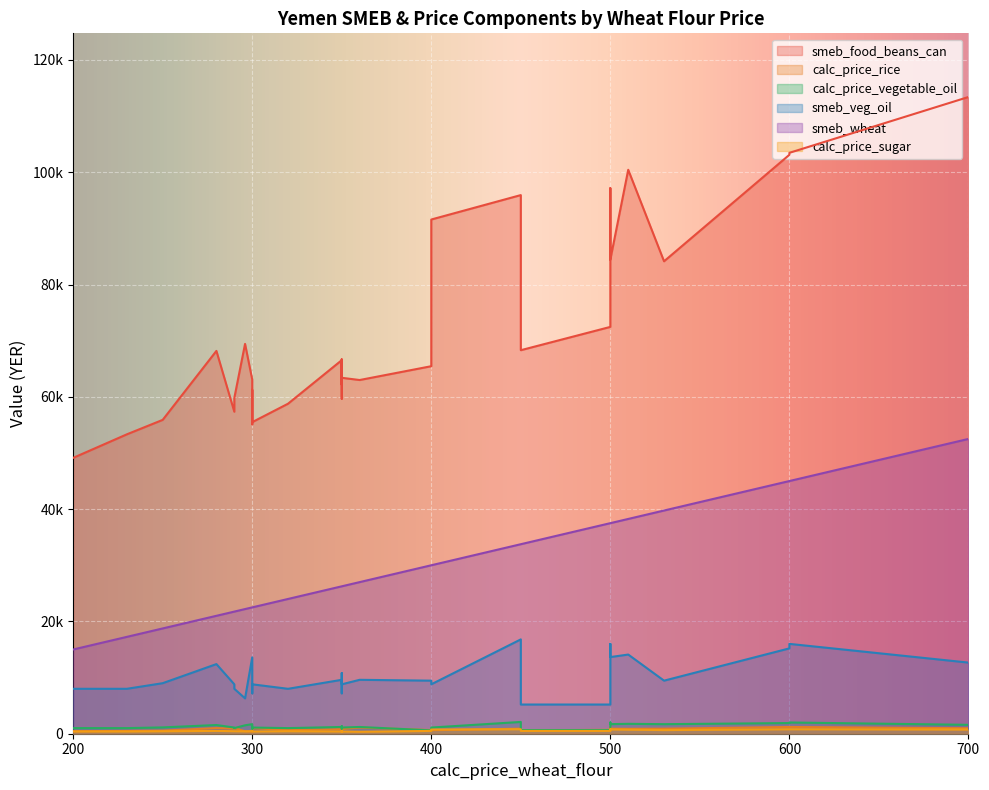

Reading left to right, what are all the values shown in this chart?

smeb_food_beans_can: 400=65450.0	530=84136.5	350=62175.0	290=57350.0	300=63090.0	360=62990.0	350=62805.0	400=91575.0	700=113392.0	500=72450.0	510=100430.0	450=95925.0	500=97162.5	600=103100.0	600=103450.0	450=68300.0	500=84427.0	500=92277.0	296=69425.0	280=68176.1	350=66670.0	350=66525.0	290=59785.0	300=55100.0	230=53320.0	250=55892.8	200=49125.0	320=58770.0	350=59660.0	300=59100.0	300=61250.0	300=55487.5	350=63385.0	350=66010.0
calc_price_rice: 400=650.0	530=900.0	350=1100.0	290=900.0	300=400.0	360=1100.0	350=1100.0	400=625.0	700=975.0	500=700.0	510=875.0	450=900.0	500=1200.0	600=1200.0	600=1200.0	450=600.0	500=900.0	500=800.0	296=438.0	280=1000.0	350=900.0	350=800.0	290=1000.0	300=850.0	230=500.0	250=550.0	200=450.0	320=650.0	350=900.0	300=1000.0	300=1000.0	300=1000.0	350=850.0	350=400.0
calc_price_vegetable_oil: 400=600.0	530=1700.0	350=1200.0	290=1100.0	300=1700.0	360=1200.0	350=1200.0	400=1100.0	700=1583.5	500=650.0	510=1762.5	450=2100.0	500=2000.0	600=1900.0	600=2000.0	450=650.0	500=1706.5	500=1844.0	296=1500.0	280=1550.0	350=1200.0	350=1200.0	290=1000.0	300=900.0	230=1000.0	250=1125.0	200=1000.0	320=1000.0	350=900.0	300=1000.0	300=1100.0	300=1100.0	350=1100.0	350=1350.0
smeb_veg_oil: 400=9450.0	530=9450.0	350=9450.0	290=8800.0	300=13600.0	360=9600.0	350=9600.0	400=8800.0	700=12668.0	500=5200.0	510=14100.0	450=16800.0	500=16000.0	600=15200.0	600=16000.0	450=5200.0	500=13652.0	500=14752.0	296=6300.0	280=12400.0	350=9600.0	350=9600.0	290=8000.0	300=7200.0	230=8000.0	250=9000.0	200=8000.0	320=8000.0	350=7200.0	300=8000.0	300=8800.0	300=8800.0	350=8800.0	350=10800.0
smeb_wheat: 400=30000.0	530=39750.0	350=26250.0	290=21750.0	300=22500.0	360=27000.0	350=26250.0	400=30000.0	700=52500.0	500=37500.0	510=38250.0	450=33750.0	500=37500.0	600=45000.0	600=45000.0	450=33750.0	500=37500.0	500=37500.0	296=22200.0	280=21000.0	350=26250.0	350=26250.0	290=21750.0	300=22500.0	230=17250.0	250=18750.0	200=15000.0	320=24000.0	350=26250.0	300=22500.0	300=22500.0	300=22500.0	350=26250.0	350=26250.0
calc_price_sugar: 400=500.0	530=650.0	350=350.0	290=450.0	300=450.0	360=350.0	350=350.0	400=740.0	700=750.0	500=500.0	510=722.0	450=800.0	500=800.0	600=800.0	600=800.0	450=500.0	500=770.0	500=800.0	296=420.0	280=500.0	350=450.0	350=400.0	290=450.0	300=450.0	230=400.0	250=437.5	200=400.0	320=450.0	350=450.0	300=400.0	300=400.0	300=400.0	350=400.0	350=450.0